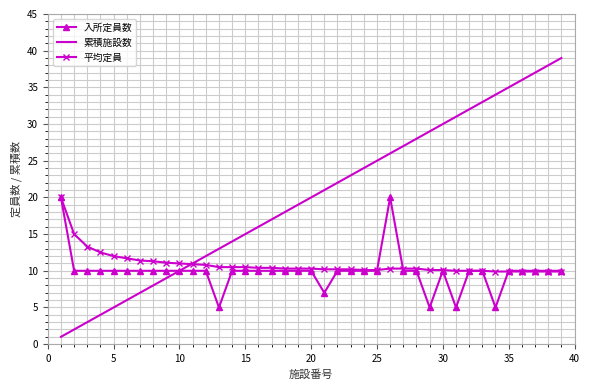

Which series has the largest total across all categories?

累積施設数